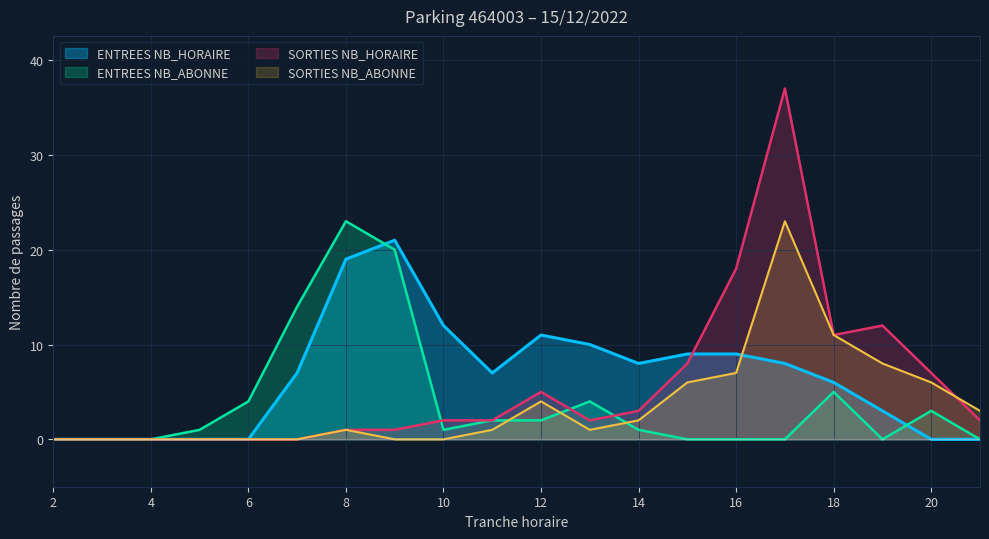

Which series has the largest total across all categories?

ENTREES NB_HORAIRE